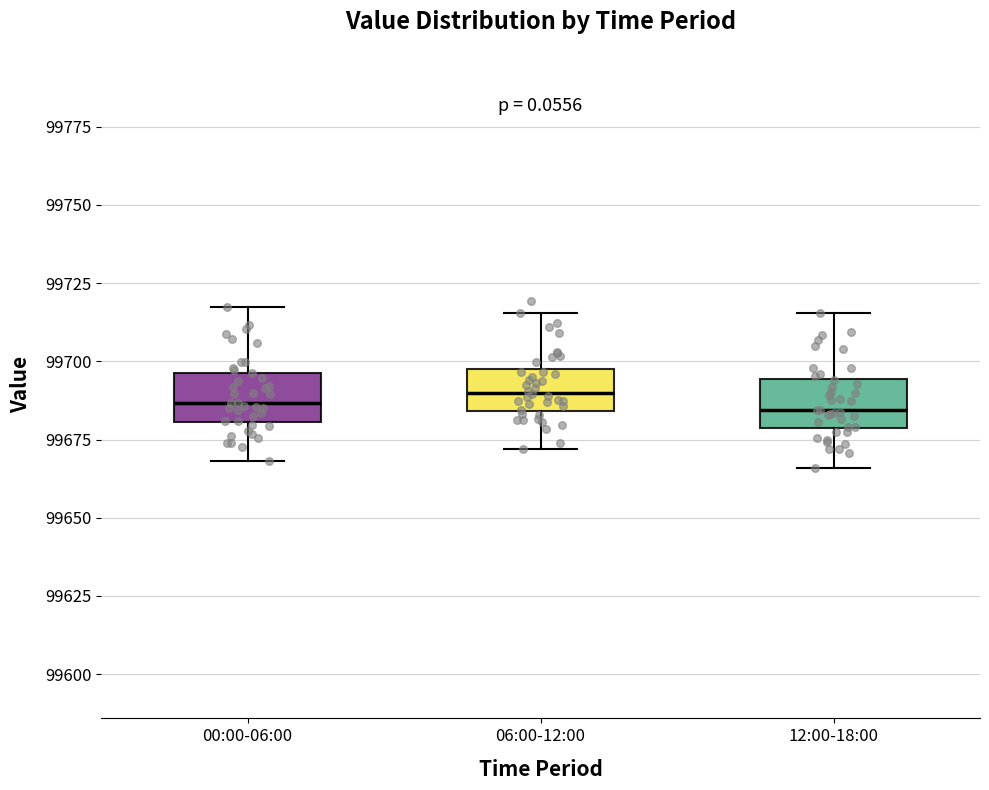

Where is the upper edge of the box for 06:00-12:00 on the y-axis? The values are not printed on the chart, so give them approximately, as read against the axis.

99700